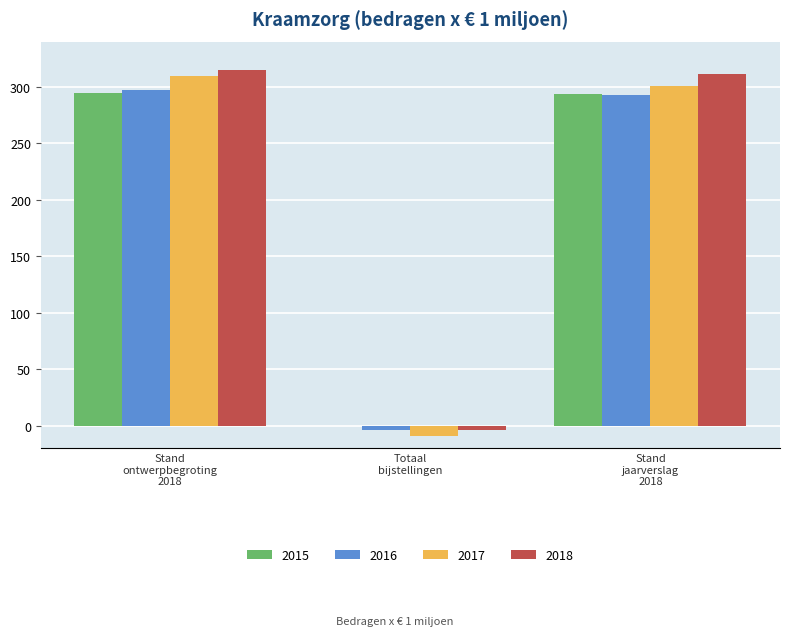

What is the maximum value for 2017?

309.5